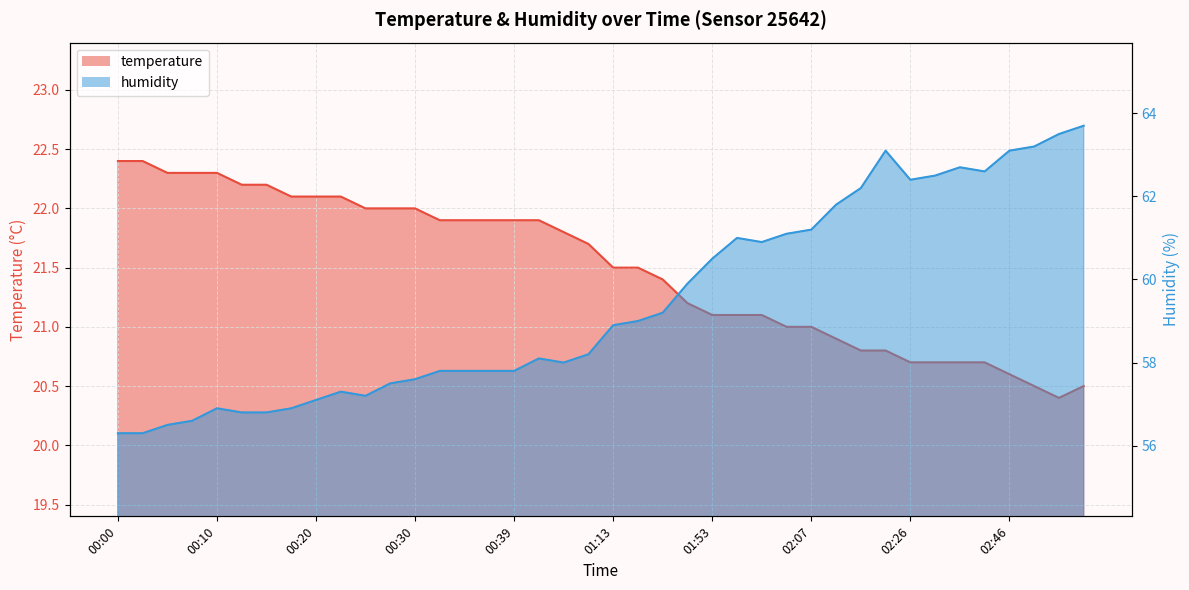

What are all the series names shown in the legend?

temperature, humidity